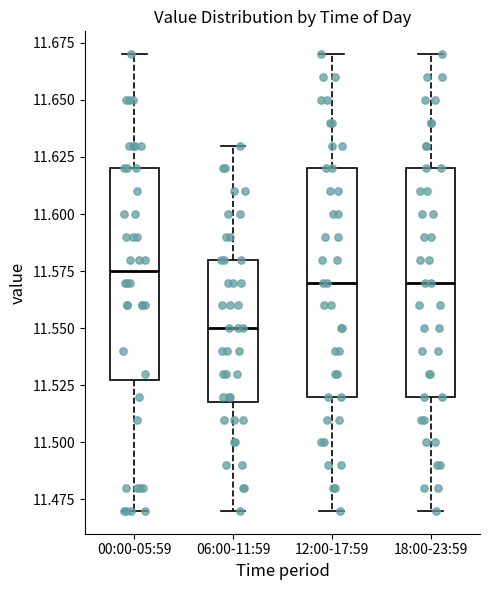

Reading left to right, transcribe this box plot: for each box, give where its median line is, the range the box spans, and where its two whiskers end, as read against the y-axis. The values are not printed on the chart, so give them approximately, as read against the axis.

00:00-05:59: median 11.575, box 11.530 to 11.620, whiskers 11.470 to 11.670
06:00-11:59: median 11.550, box 11.520 to 11.580, whiskers 11.470 to 11.630
12:00-17:59: median 11.570, box 11.520 to 11.620, whiskers 11.470 to 11.670
18:00-23:59: median 11.570, box 11.520 to 11.620, whiskers 11.470 to 11.670